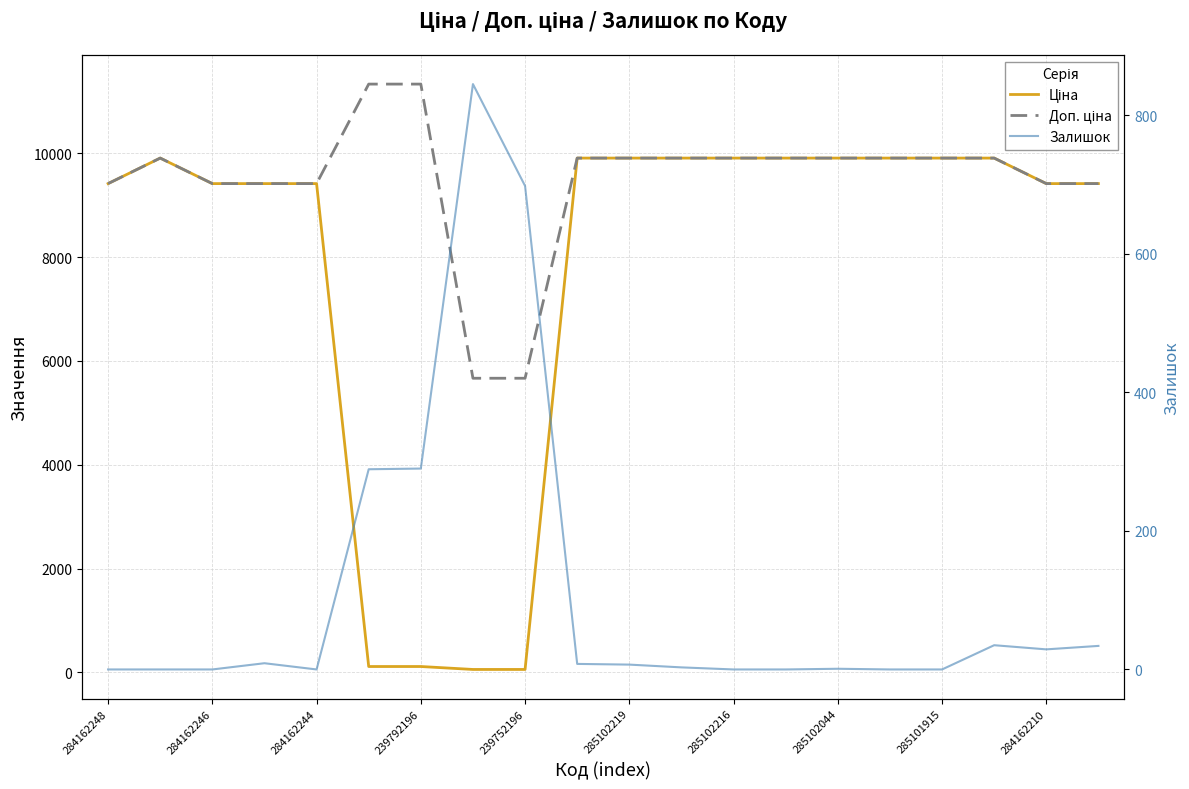

What are all the series names shown in the legend?

Ціна, Доп. ціна, Залишок